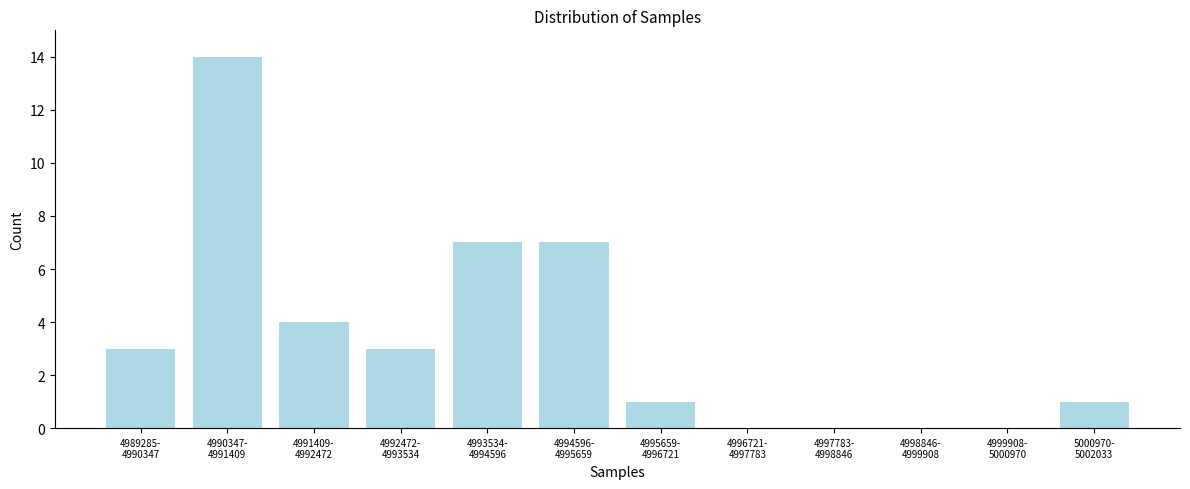

What is the sum of all values?

40